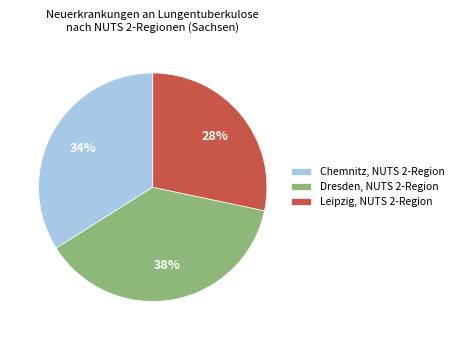

To the nearest percent, what portion does Chemnitz, NUTS 2-Region represent?

34%